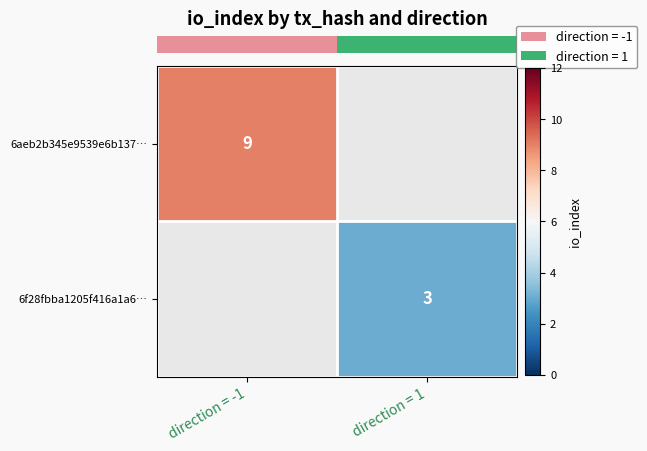

At how many categories does at least one series exceed 8?

1